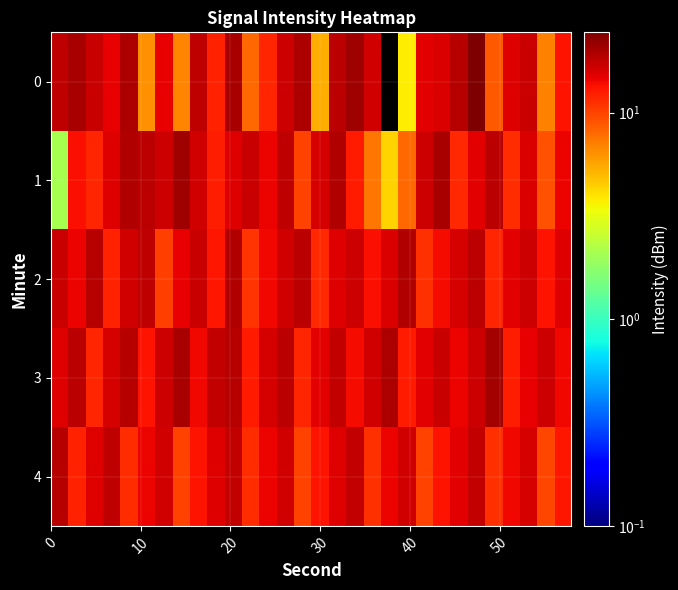

Count the number of categories in the chart.

30